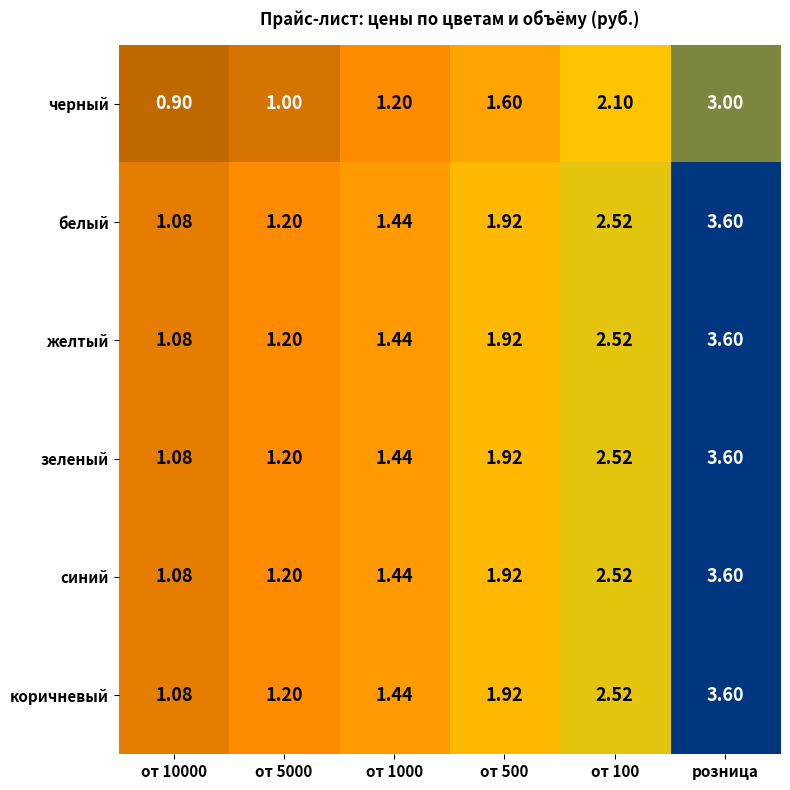

How many series are shown in this chart?

6